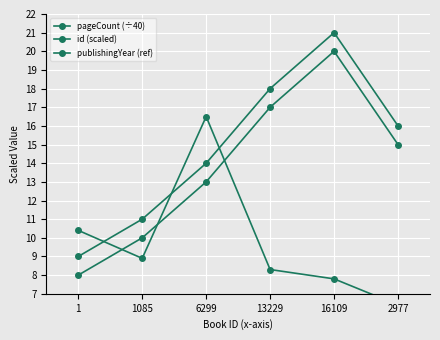

How many intersections are there between pageCount (÷40) and id (scaled)?

3